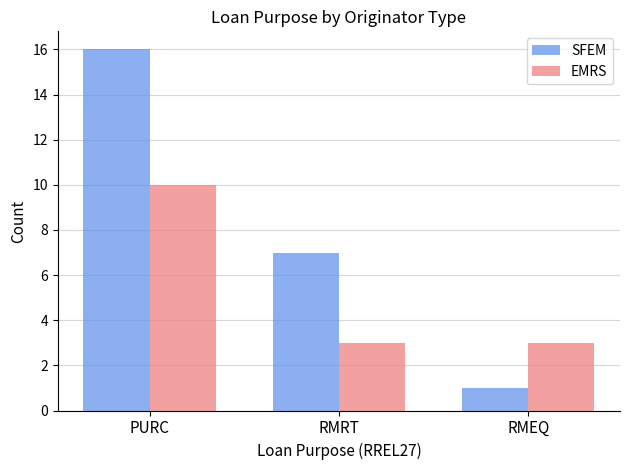

What position from the right is PURC?

3